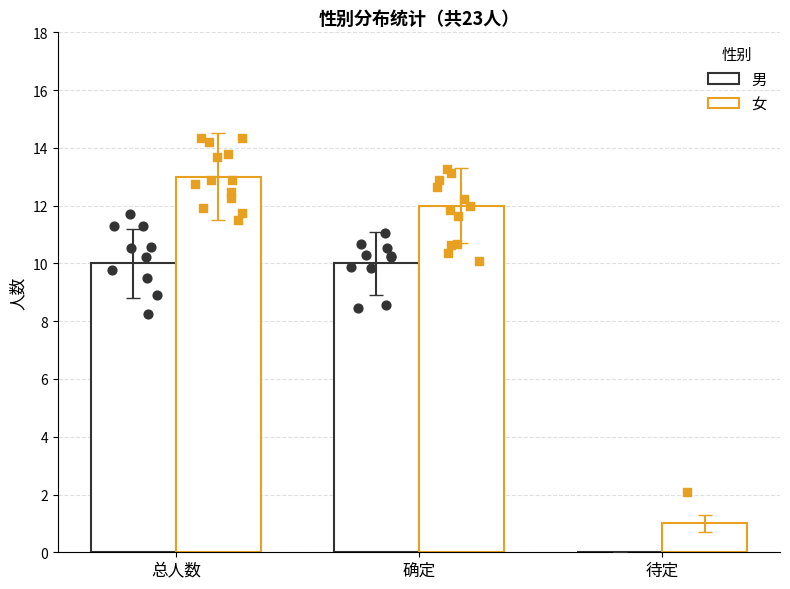

Which series contains the highest Y value?

女